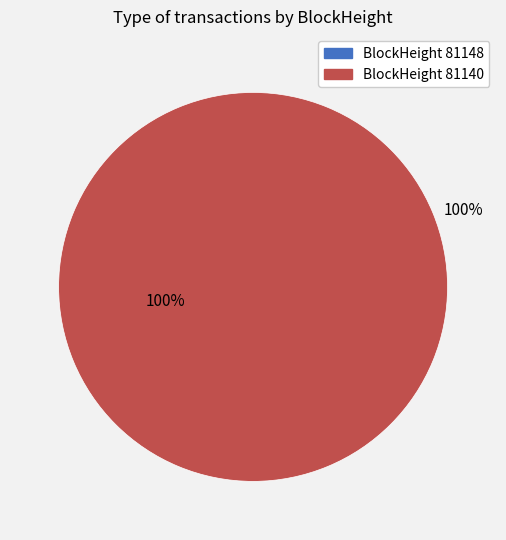

Is there any slice that represents more than half of the pie?

Yes